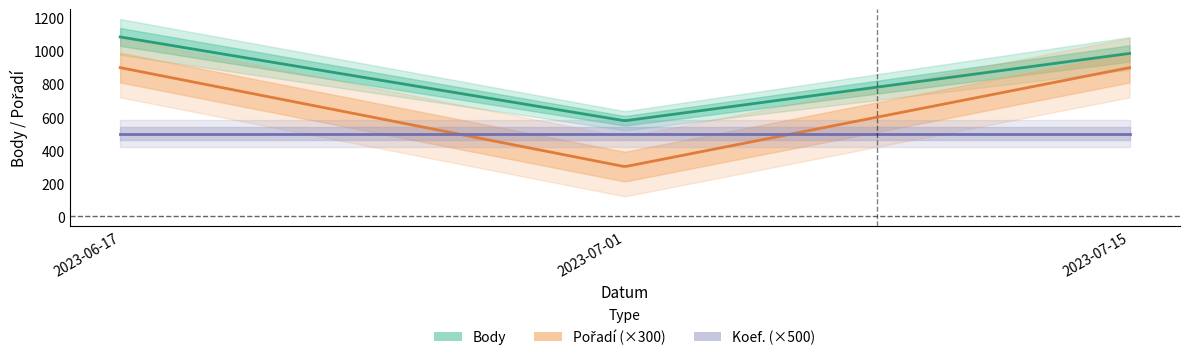

Which category has the lowest value across all series?

2023-07-01